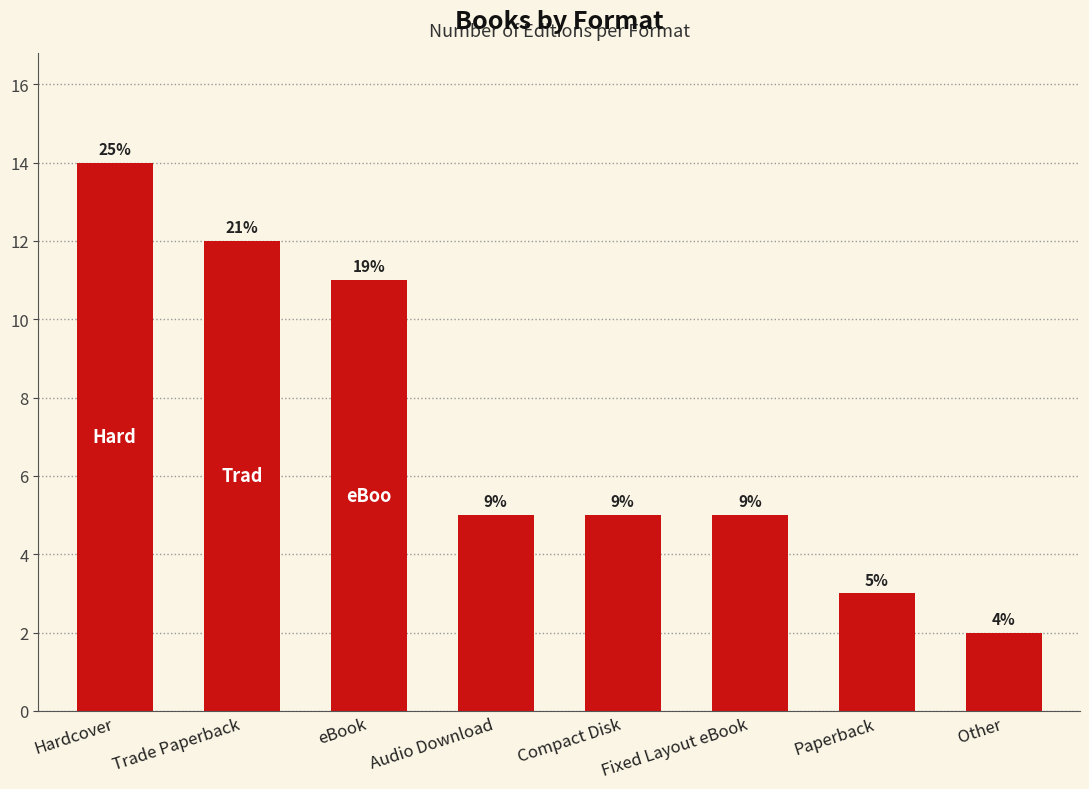

What is the value of the 6th bar from the left?

5